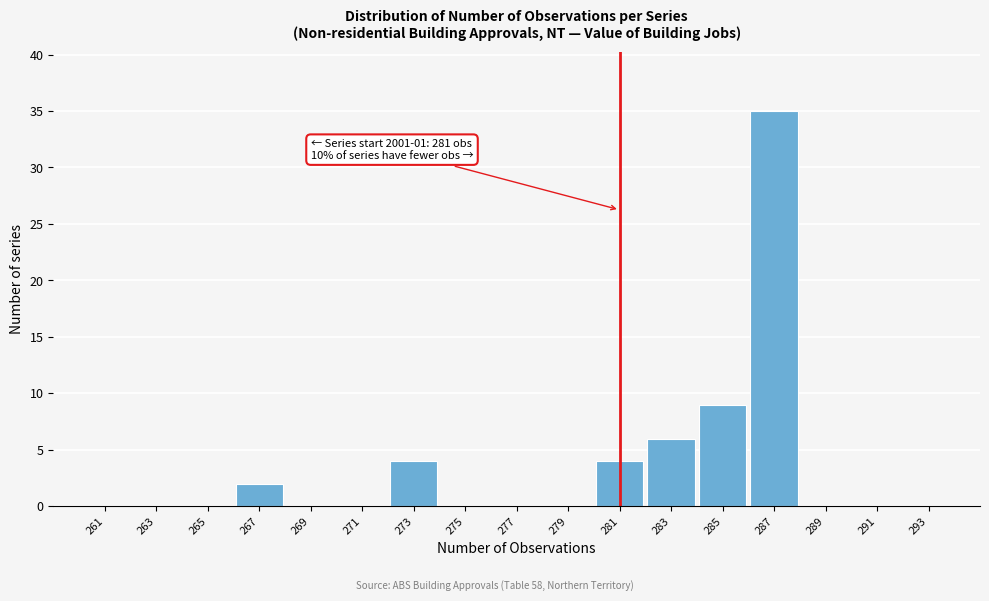

Which range on the x-axis has the tallest bar?

286 to 288